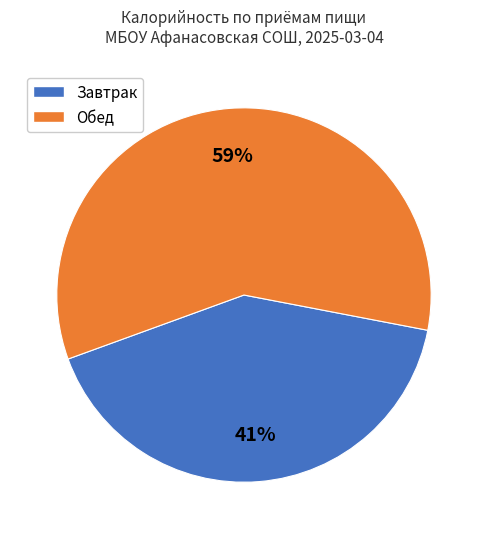

Is there any slice that represents more than half of the pie?

Yes